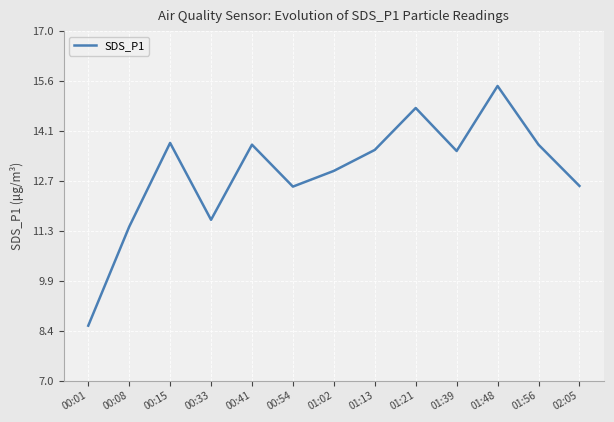

Reading left to right, what are all the values shown in this chart?

8.6	11.4	13.8	11.6	13.8	12.6	13.0	13.6	14.8	13.6	15.4	13.8	12.6